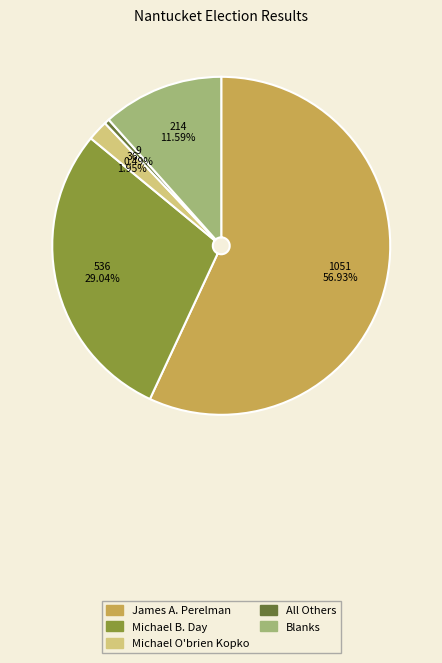

Which has a higher value, All Others or Michael B. Day?

Michael B. Day